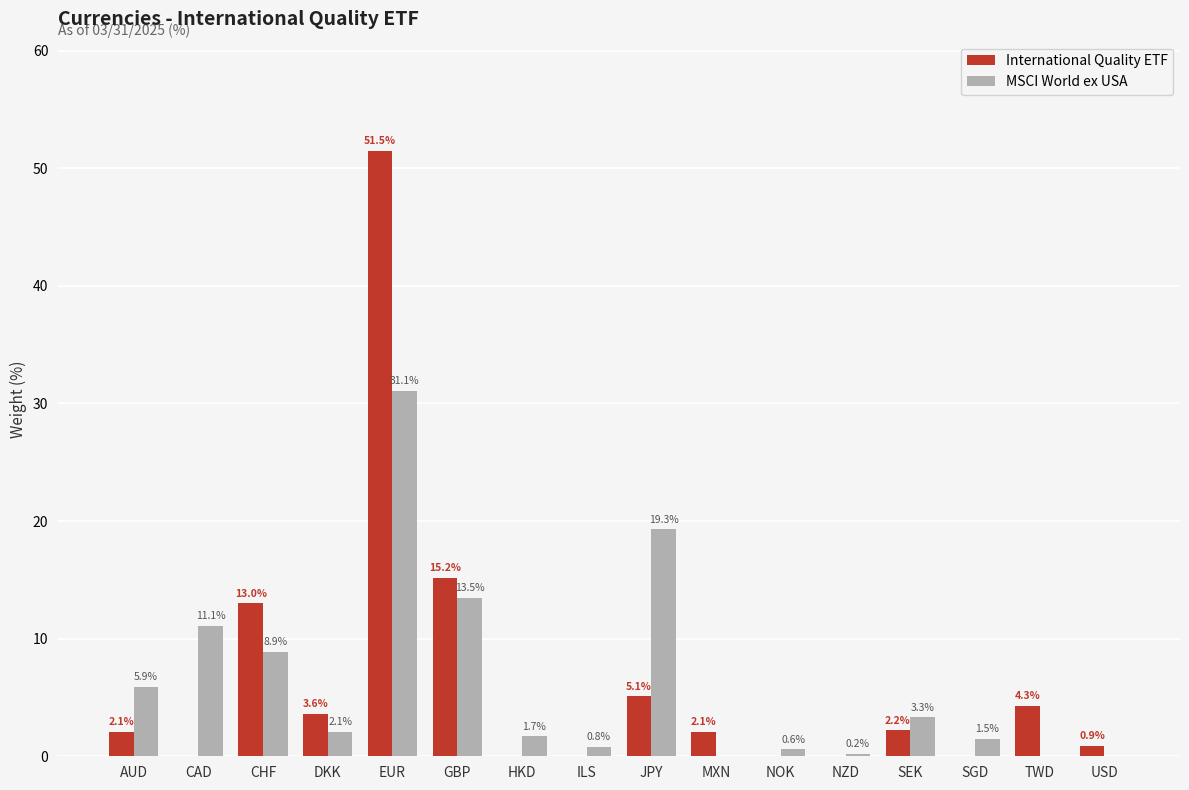

How many values in the International Quality ETF series exceed 2?

9